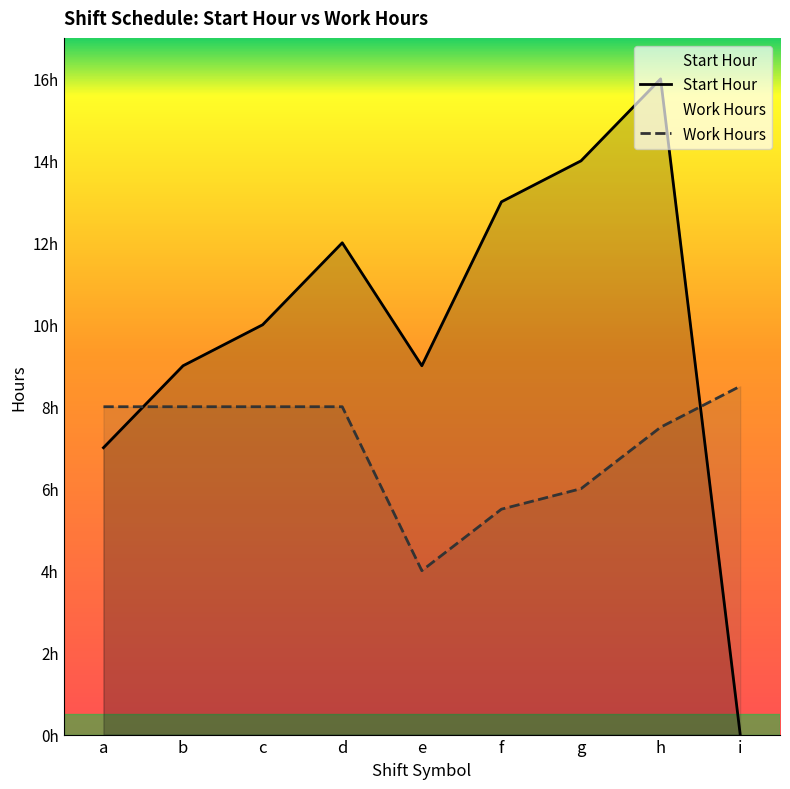

At which category does Work Hours reach its first local peak?

b